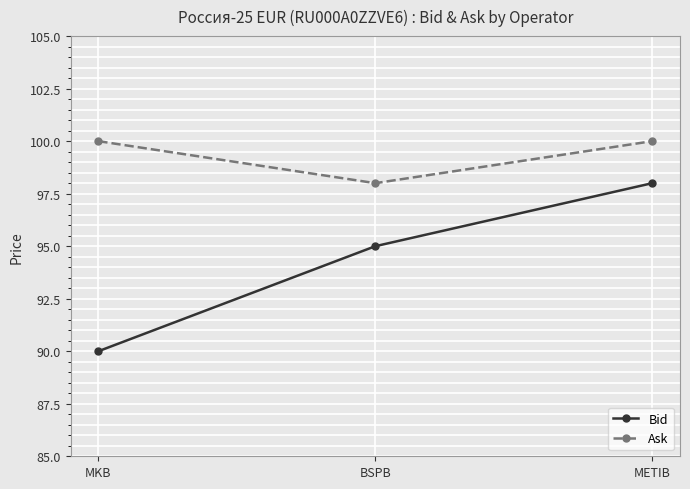

Rank the series at BSPB from lowest to highest value.

Bid, Ask